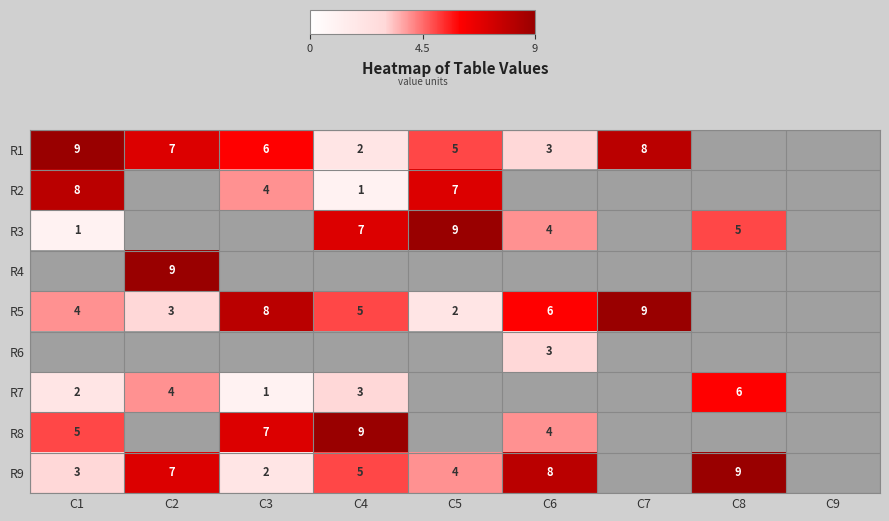

The R5 series shows 5 at C3. True or false?

False